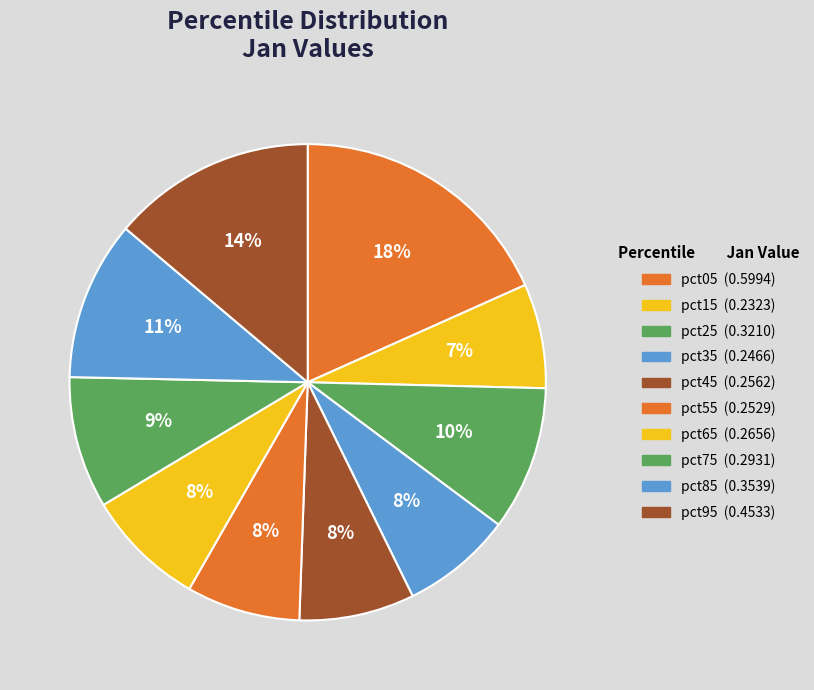

Rank the categories by value from highest to lowest.

pct05, pct95, pct85, pct25, pct75, pct65, pct45, pct55, pct35, pct15